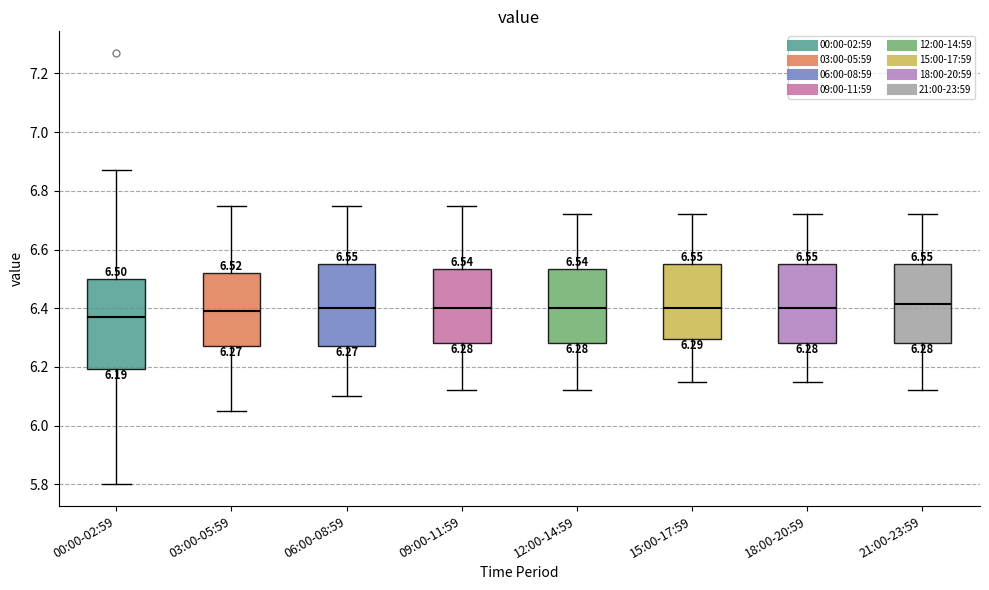

Which box is the tallest, from its lower edge to its upper edge?

00:00-02:59